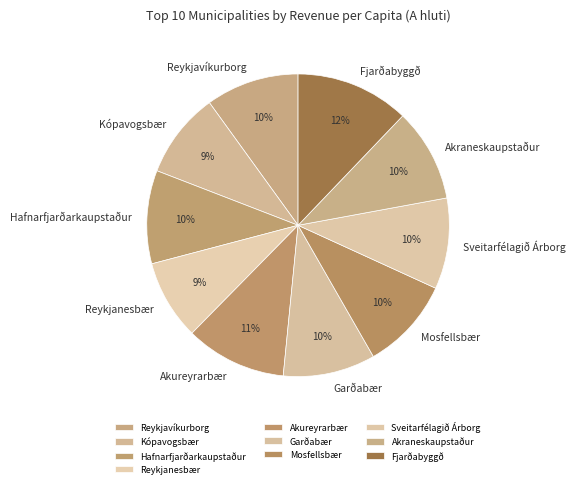

True or false: Reykjavíkurborg accounts for 20% of the total.

False